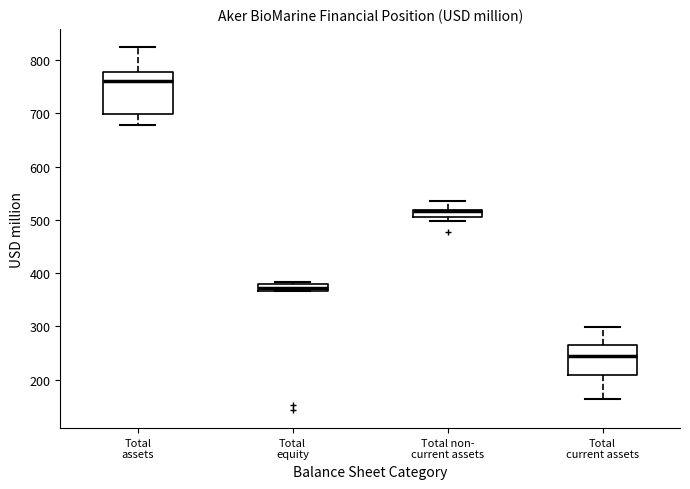

Where does the lower whisker of the box for Total assets end on the y-axis? The values are not printed on the chart, so give them approximately, as read against the axis.

680